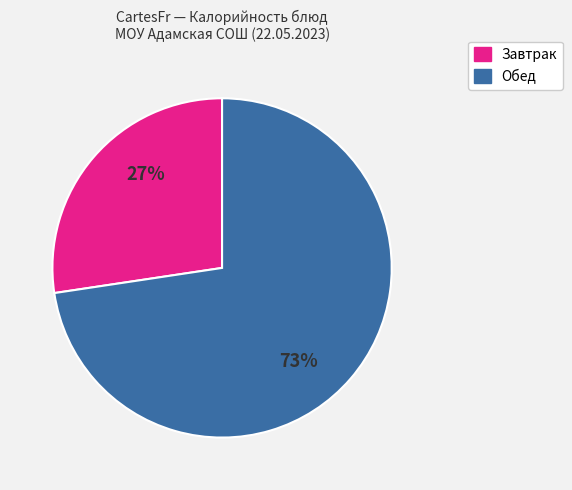

Is there a majority slice in this chart?

Yes